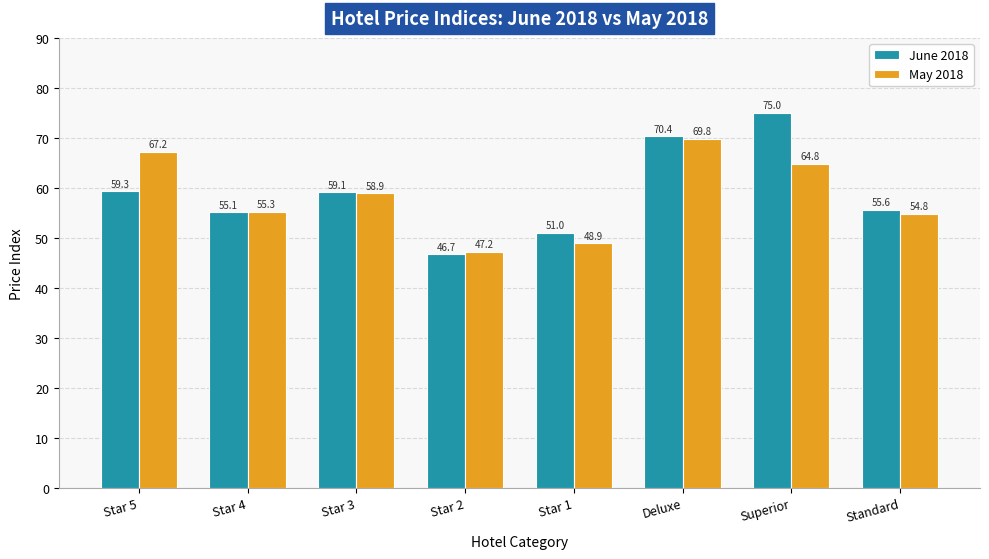

Between Star 5 and Star 2, which series saw the biggest shift?

May 2018